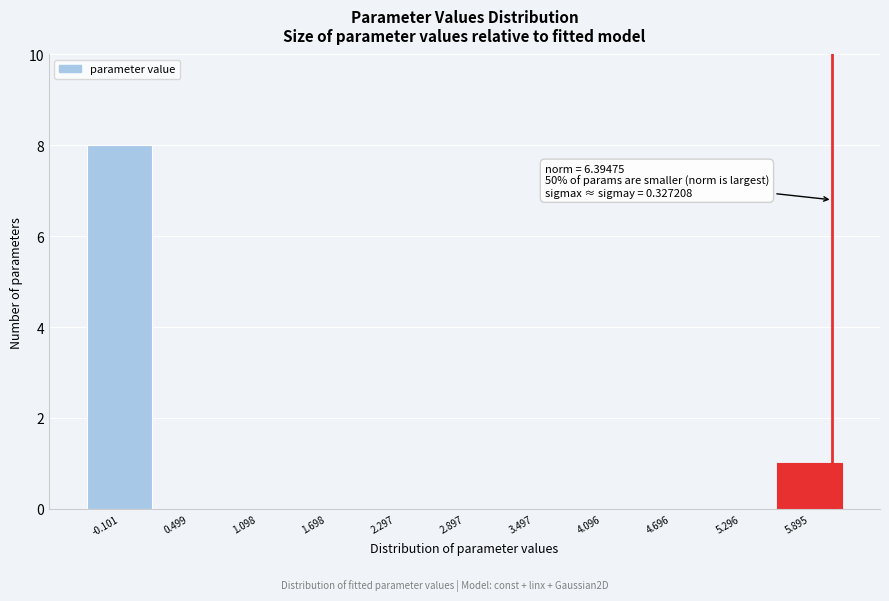

Reading left to right, list all the values displayed in this chart.

-0.101=8	0.499=0	1.098=0	1.698=0	2.297=0	2.897=0	3.497=0	4.096=0	4.696=0	5.296=0	5.895=1